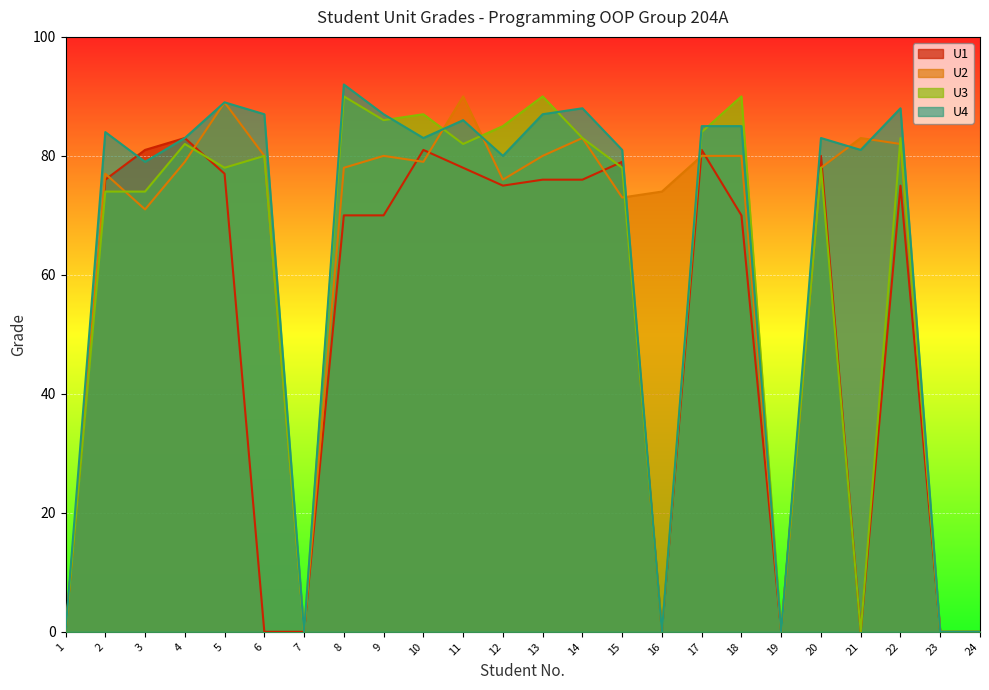

Is the value of U2 at 20 greater than the value of U1 at 8?

Yes